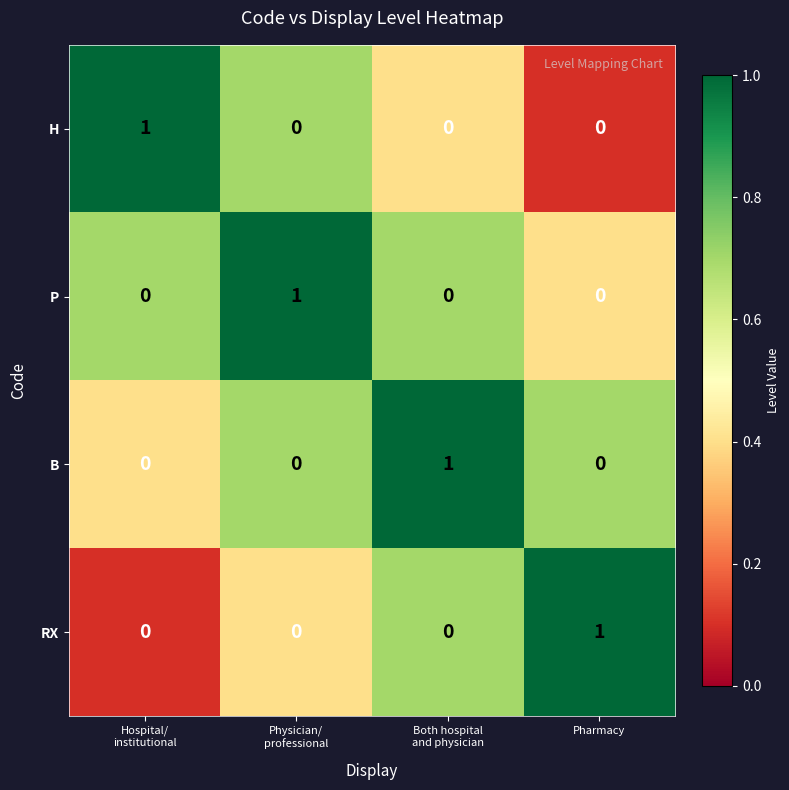

Is it true that RX equals 2 at Pharmacy?

False